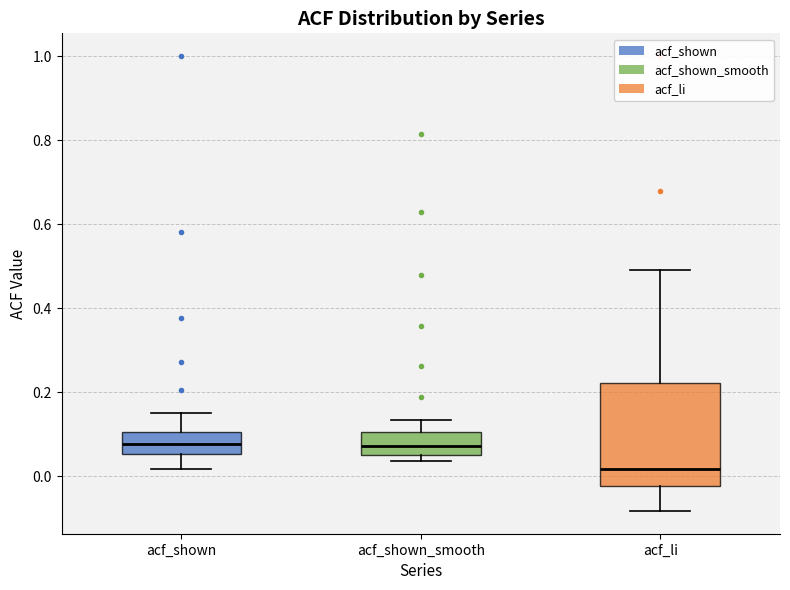

Reading left to right, transcribe this box plot: for each box, give where its median line is, the range the box spans, and where its two whiskers end, as read against the y-axis. The values are not printed on the chart, so give them approximately, as read against the axis.

acf_shown: median 0.08, box 0.06 to 0.10, whiskers 0.02 to 0.16
acf_shown_smooth: median 0.08, box 0.04 to 0.10, whiskers 0.04 (just below the box's lower edge) to 0.14
acf_li: median 0.02, box -0.02 to 0.22, whiskers -0.08 to 0.50